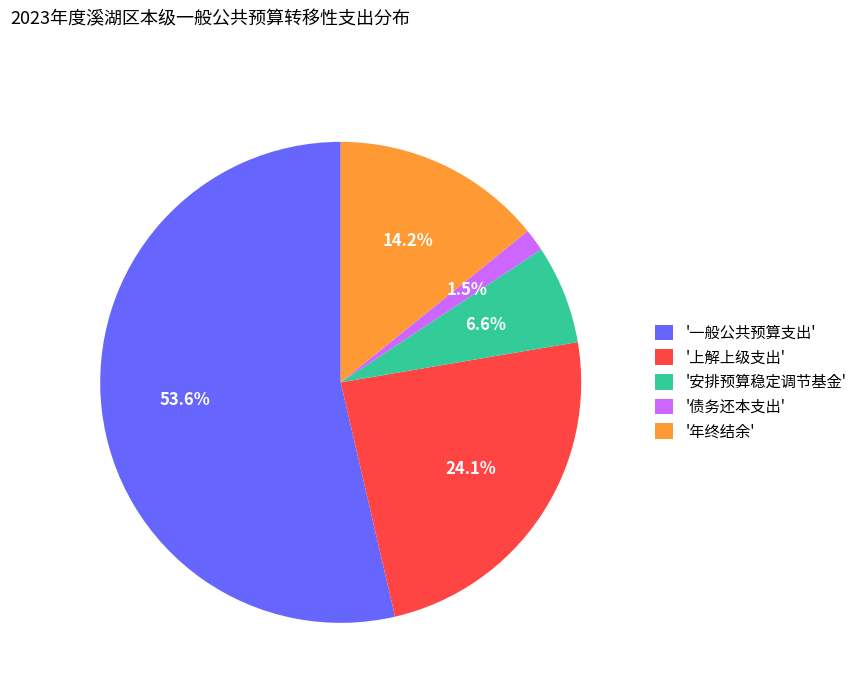

How much of the chart is everything except '上解上级支出'?

75.9%